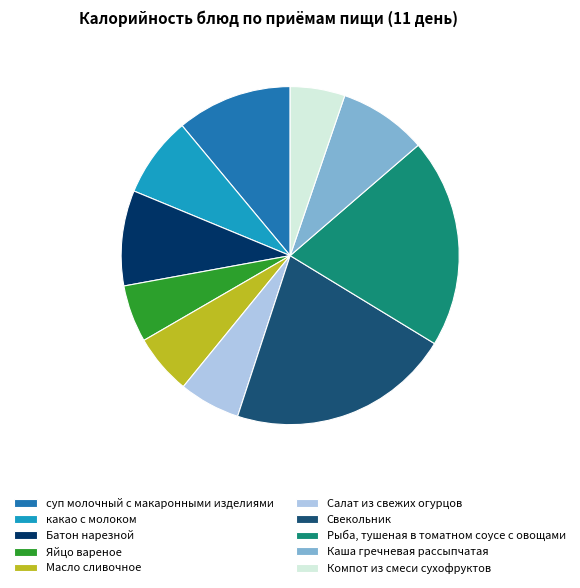

Is it true that Рыба, тушеная в томатном соусе с овощами is 13% of the pie?

False